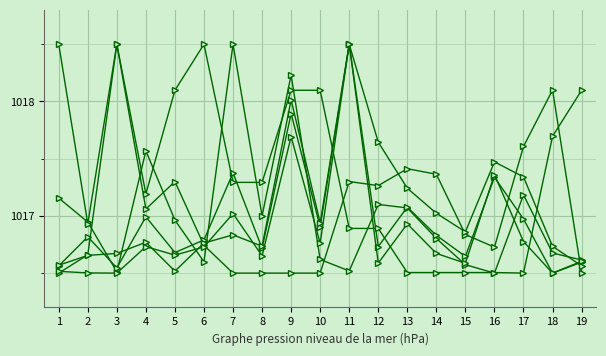

Which has a higher value, 9 or 11?

9